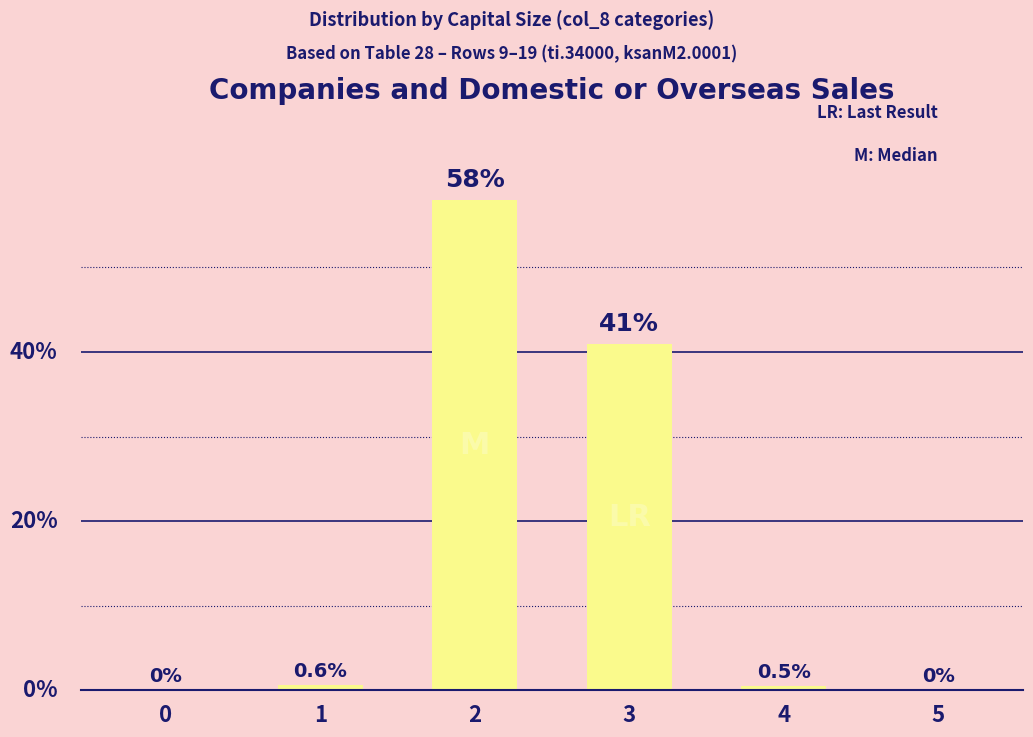

Rank the categories by value from highest to lowest.

2, 3, 1, 4, 0, 5